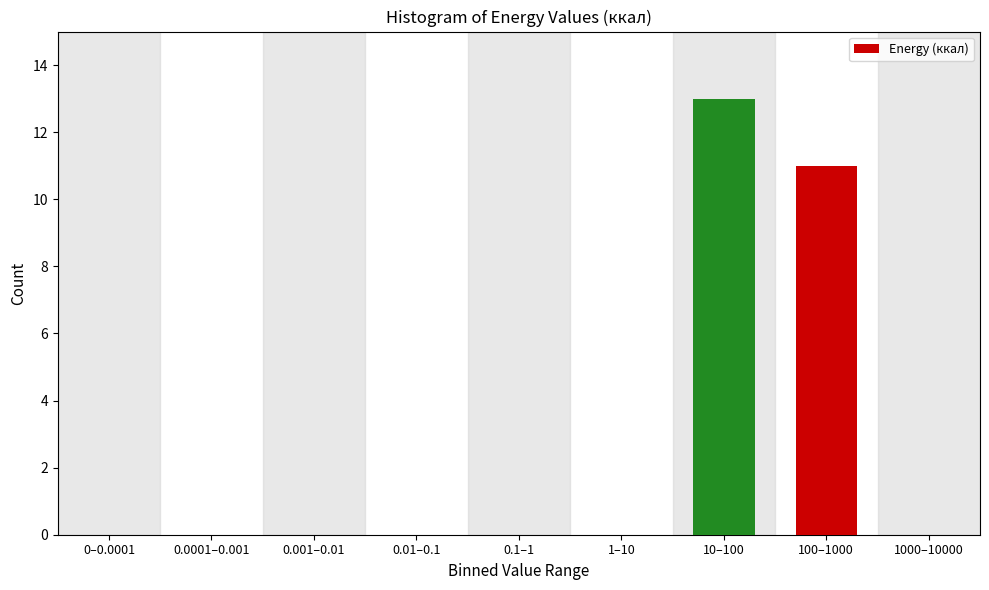

Reading right to left, list all the values displayed in this chart.

1000–10000=0	100–1000=11	10–100=13	1–10=0	0.1–1=0	0.01–0.1=0	0.001–0.01=0	0.0001–0.001=0	0–0.0001=0